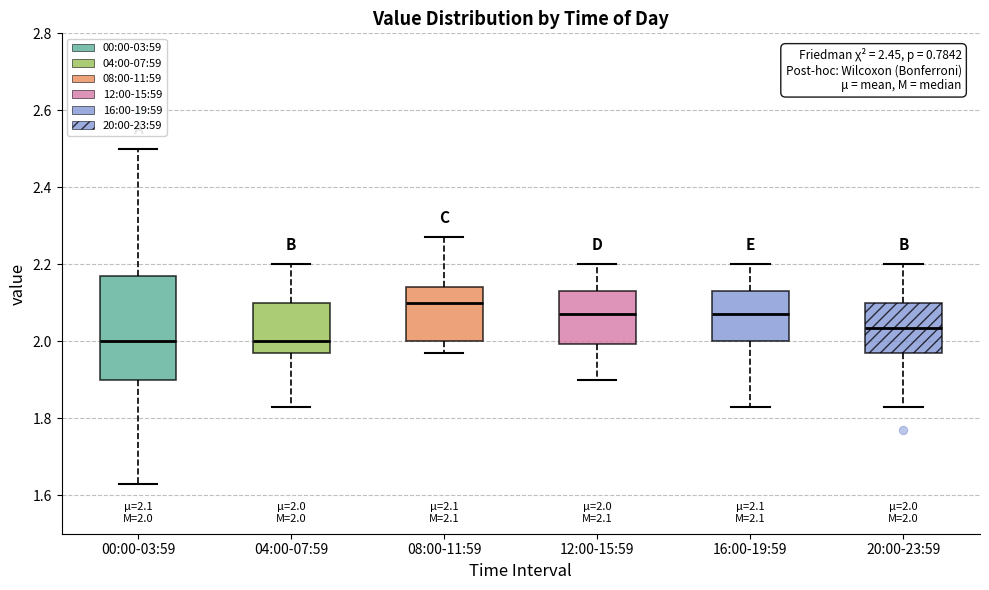

Comparing the boxes themselves (not the whiskers), which one is the tallest?

00:00-03:59